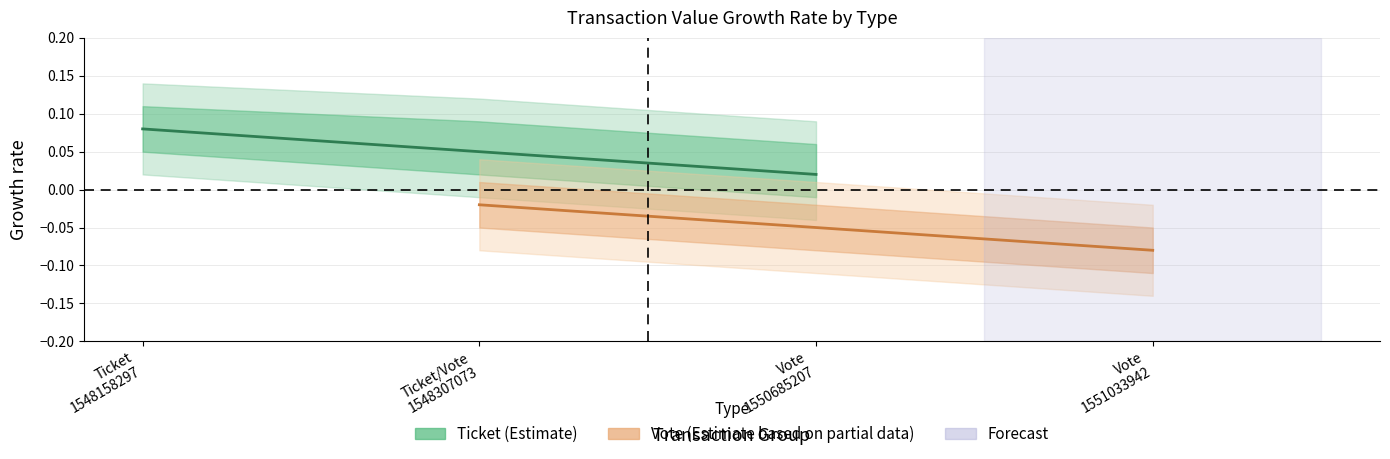

Is the value of Vote (Estimate based on partial data) at Ticket
1548158297 greater than the value of Ticket (Estimate) at Ticket
1548158297?

No